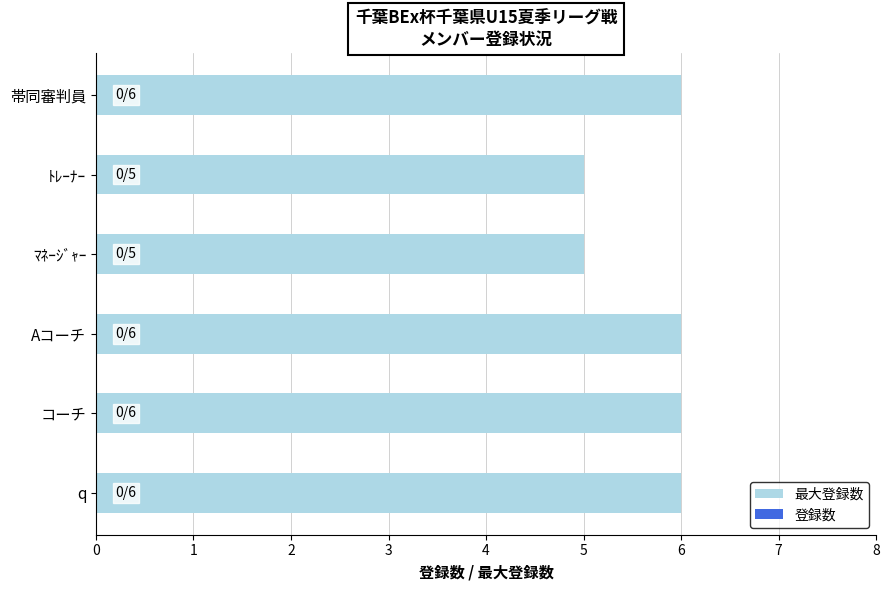

Reading bottom to top, what are all the values shown in this chart?

q=6	コーチ=6	Aコーチ=6	ﾏﾈｰｼﾞｬｰ=5	ﾄﾚｰﾅｰ=5	帯同審判員=6